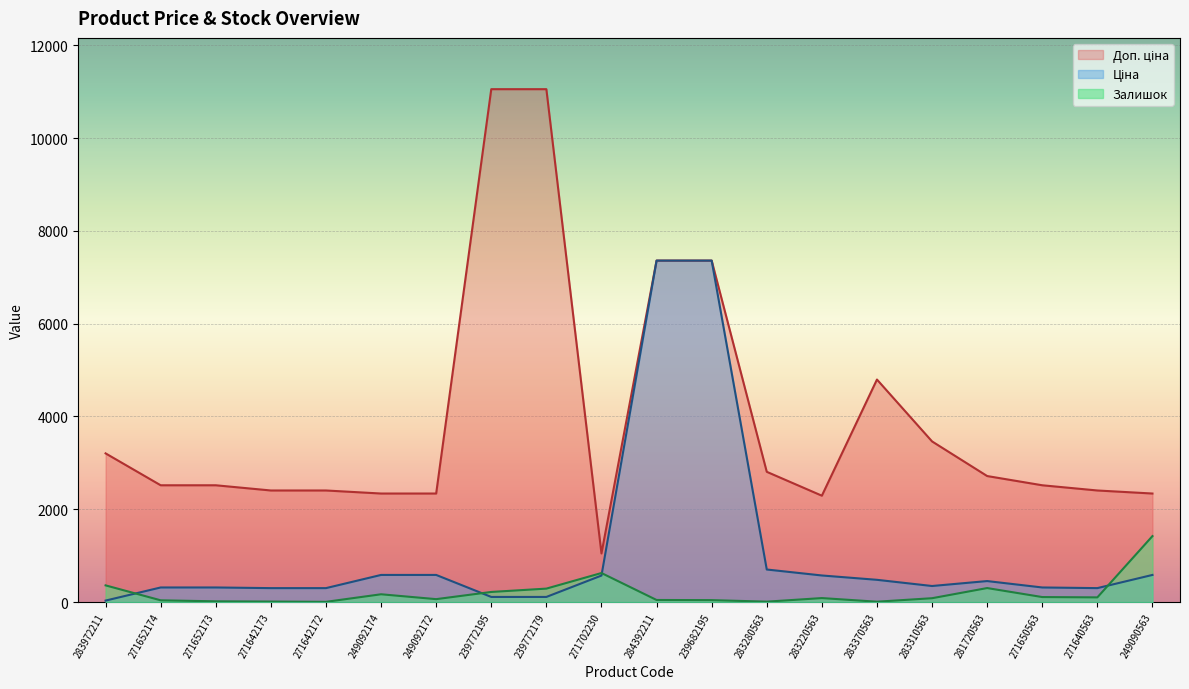

Does the chart display data point markers on the line(s)?

No